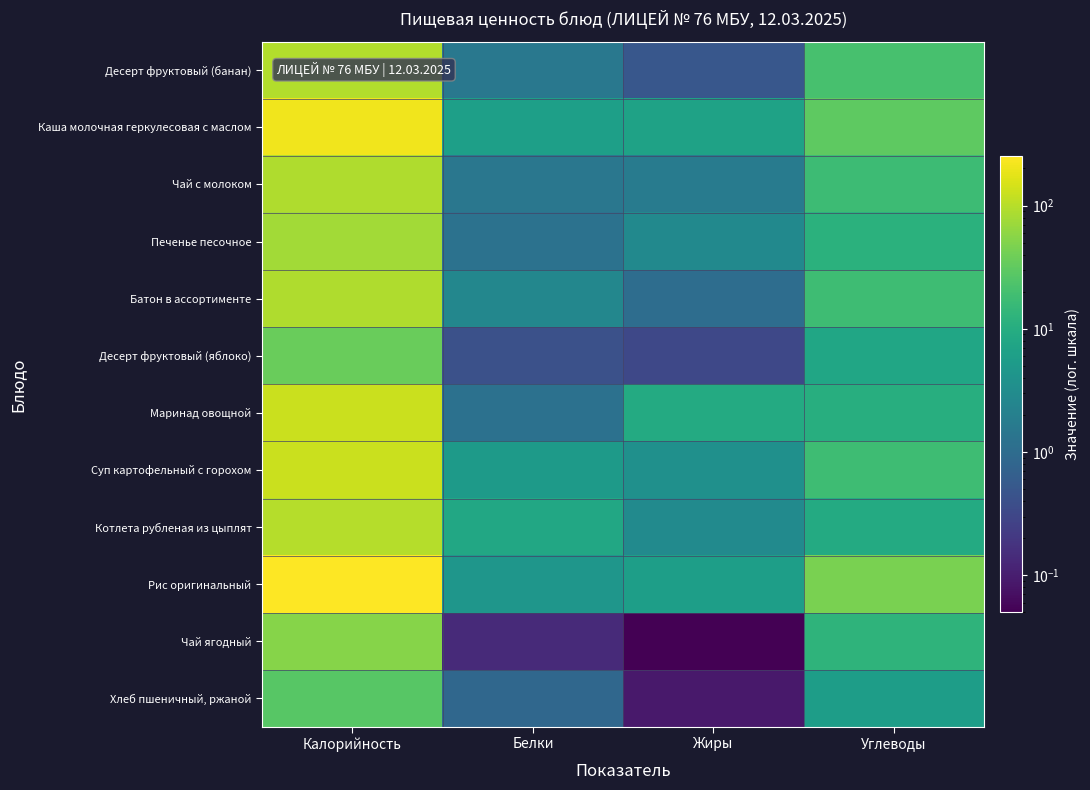

What is the sum of all Рис оригинальный values?

306.9